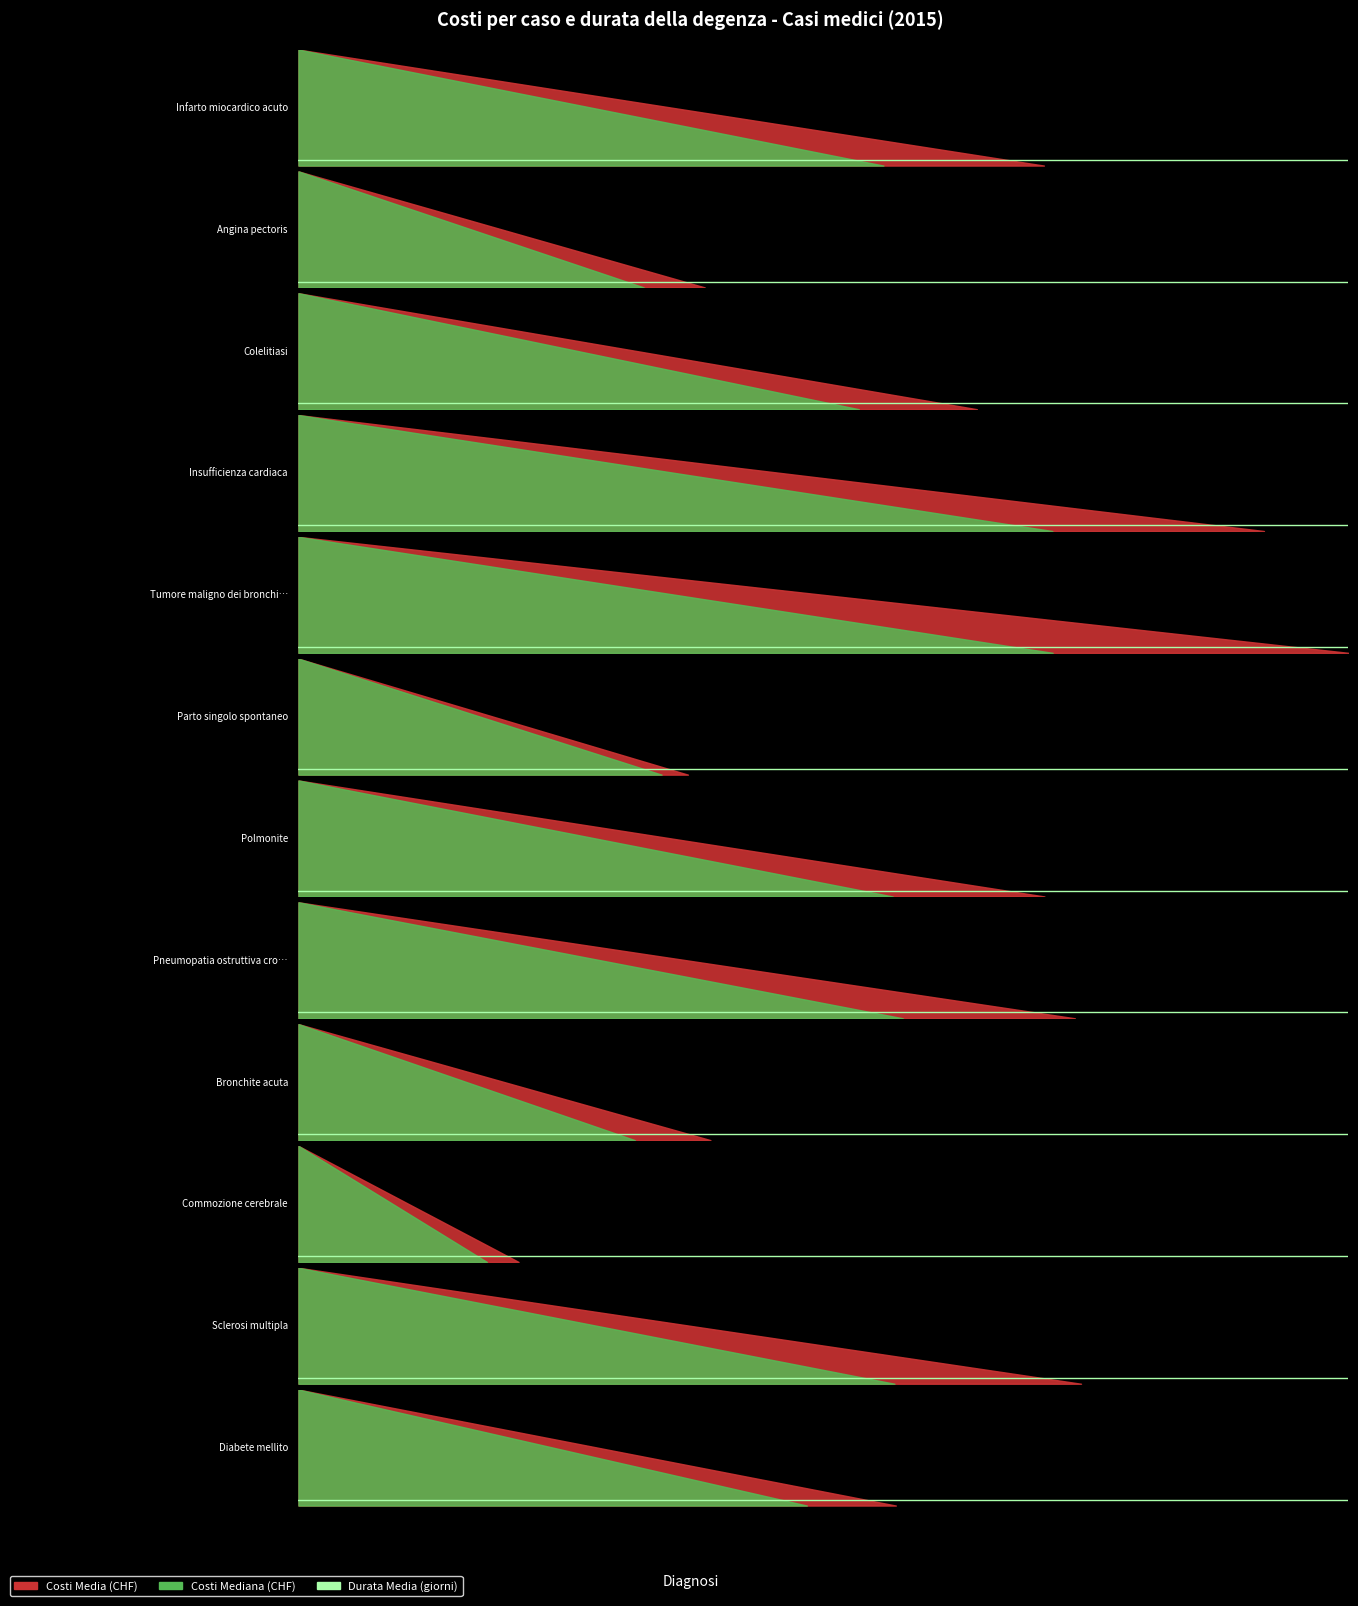

At how many categories does at least one series exceed 1839?

12